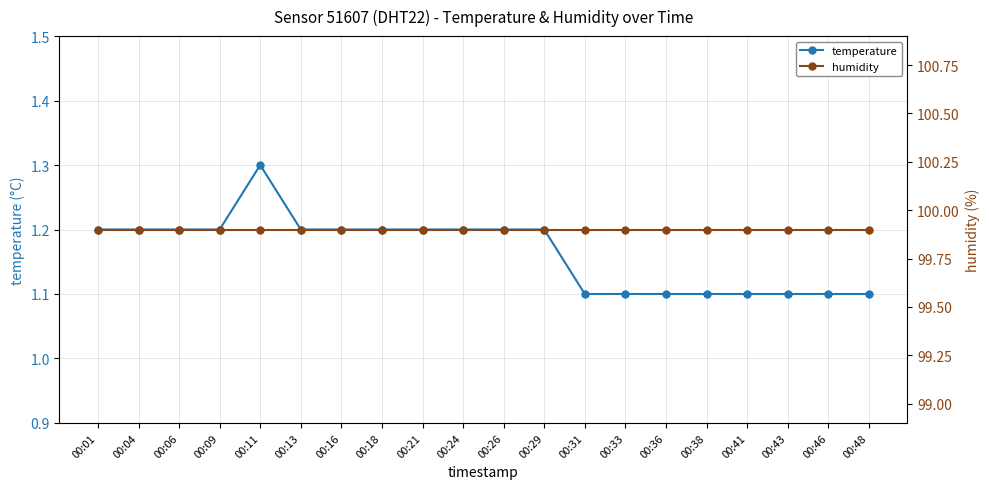

Reading right to left, list all the values displayed in this chart.

temperature: 1.1	1.1	1.1	1.1	1.1	1.1	1.1	1.1	1.2	1.2	1.2	1.2	1.2	1.2	1.2	1.3	1.2	1.2	1.2	1.2
humidity: 99.9	99.9	99.9	99.9	99.9	99.9	99.9	99.9	99.9	99.9	99.9	99.9	99.9	99.9	99.9	99.9	99.9	99.9	99.9	99.9